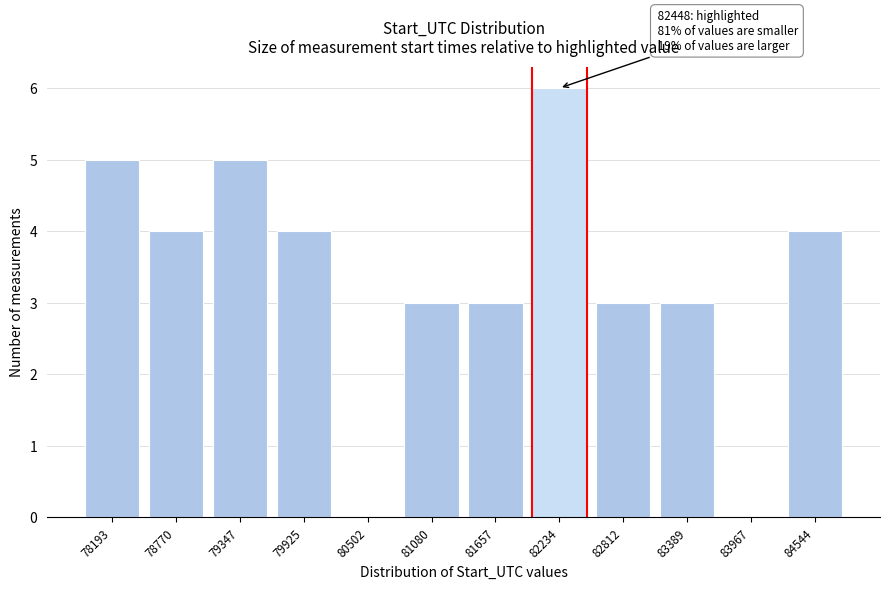

Reading left to right, list all the values displayed in this chart.

78193=5	78770=4	79347=5	79925=4	80502=0	81080=3	81657=3	82234=6	82812=3	83389=3	83967=0	84544=4